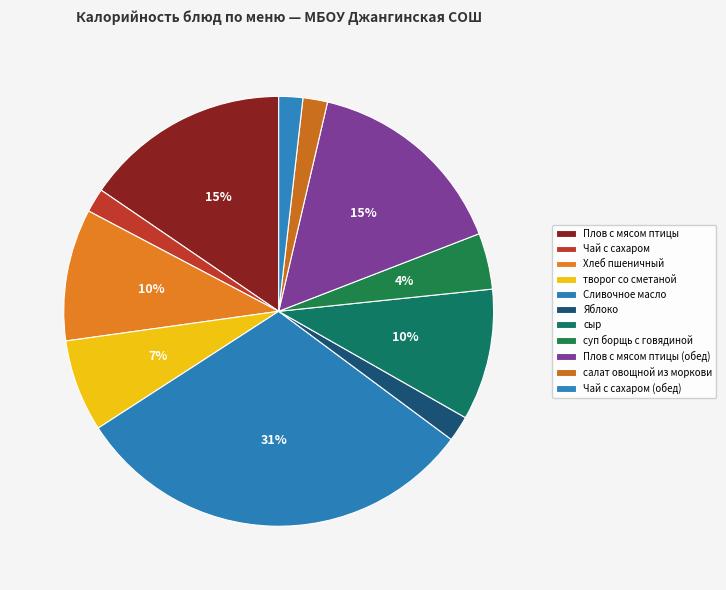

Which slice is the smallest?

Чай с сахаром